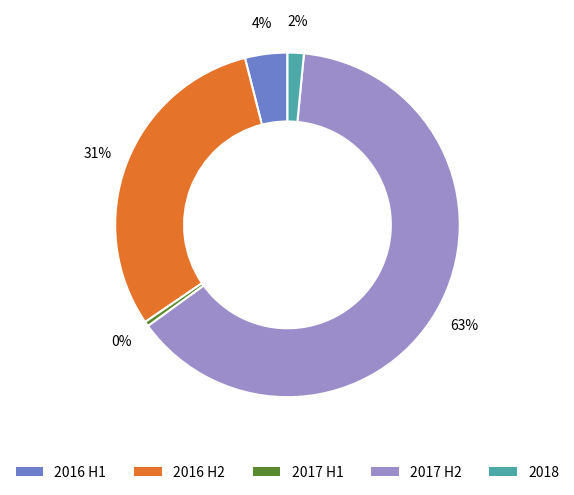

To the nearest percent, what is the average slice percentage?

20%